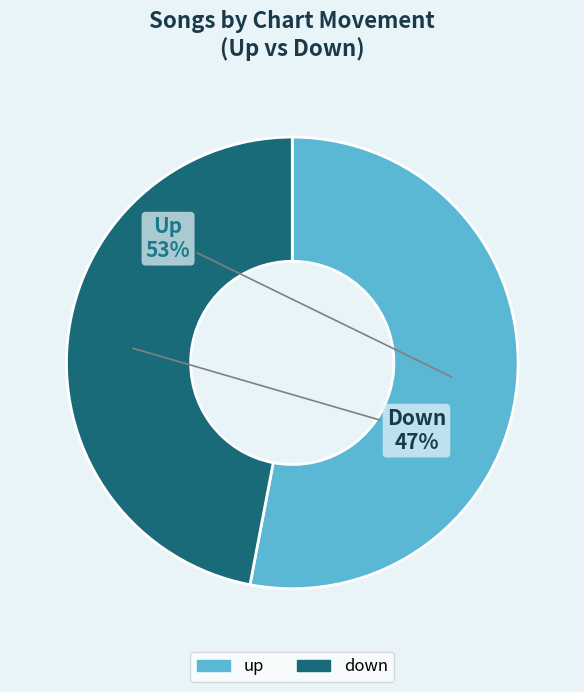

Do down and up together represent more than half of the pie?

Yes